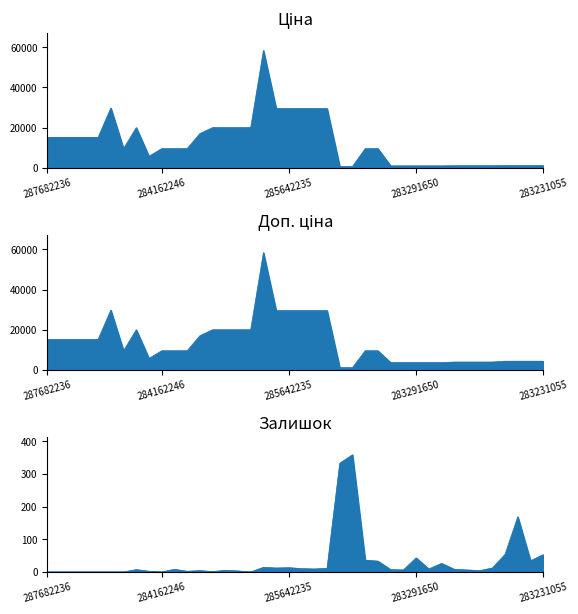

Is it true that Доп. ціна equals 4279.1 at 283231856?

True